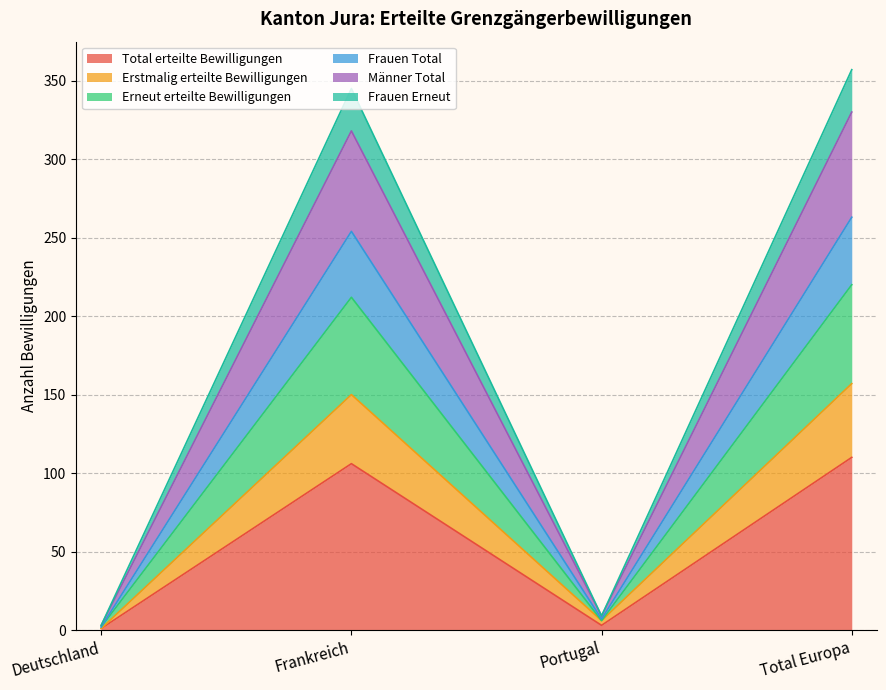

True or false: Total erteilte Bewilligungen and Frauen Total cross at least once.

False